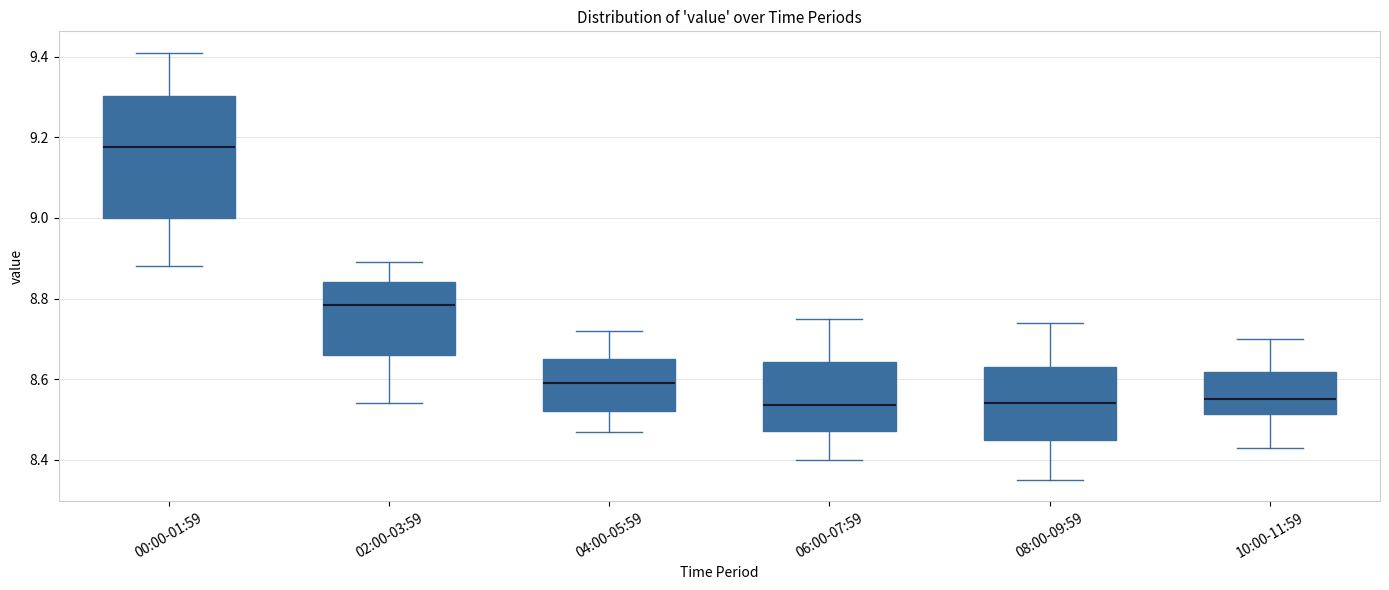

Where is the lower edge of the box for 08:00-09:59 on the y-axis? The values are not printed on the chart, so give them approximately, as read against the axis.

8.46